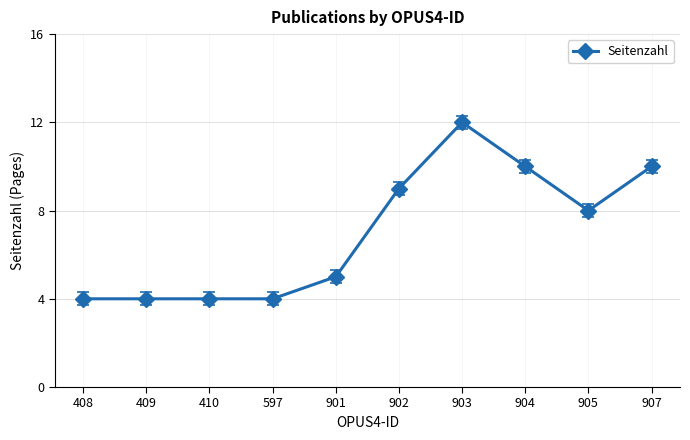

What is the value of the 10th point from the left?

10